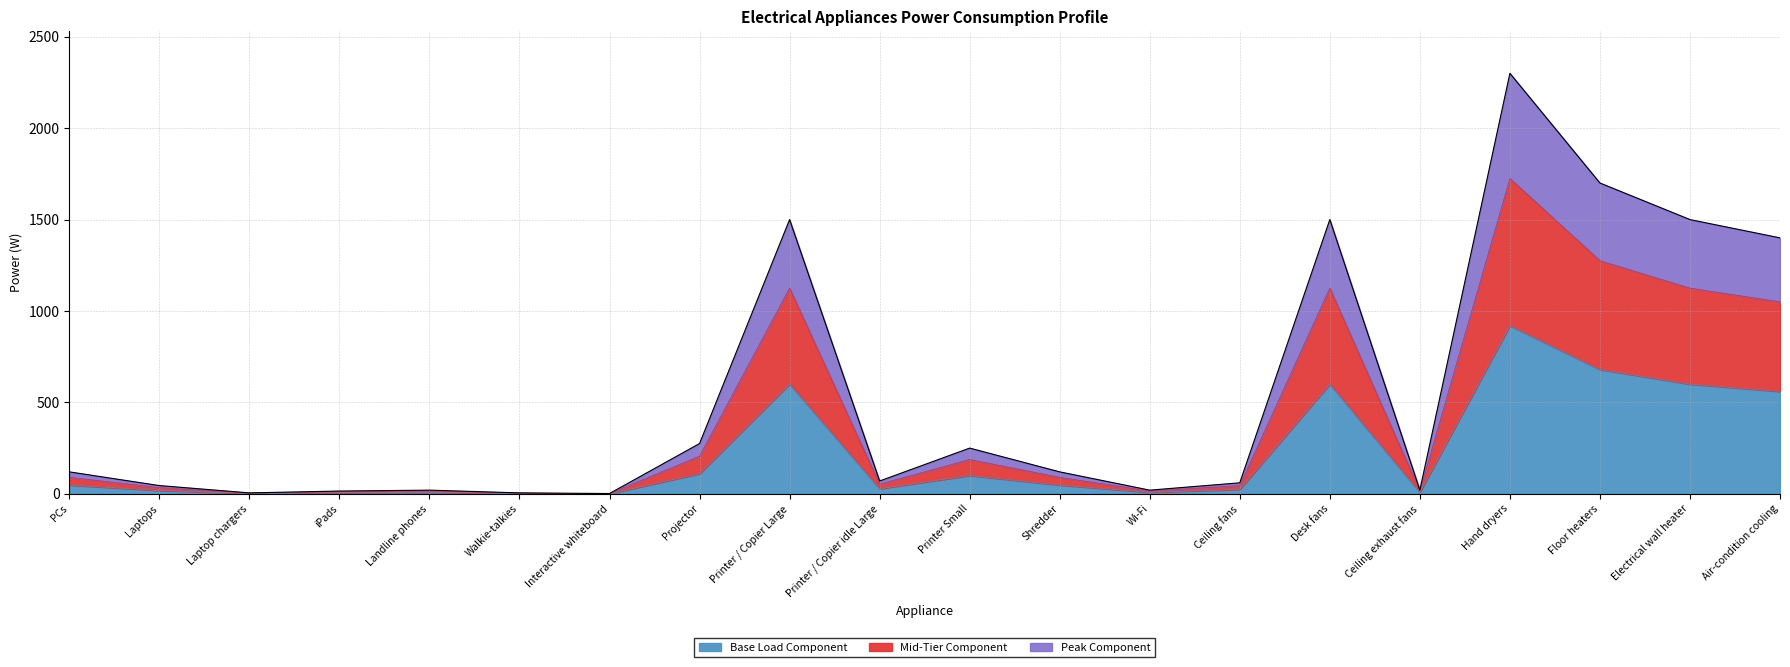

What is the label of the 12th point from the right?

Printer / Copier Large